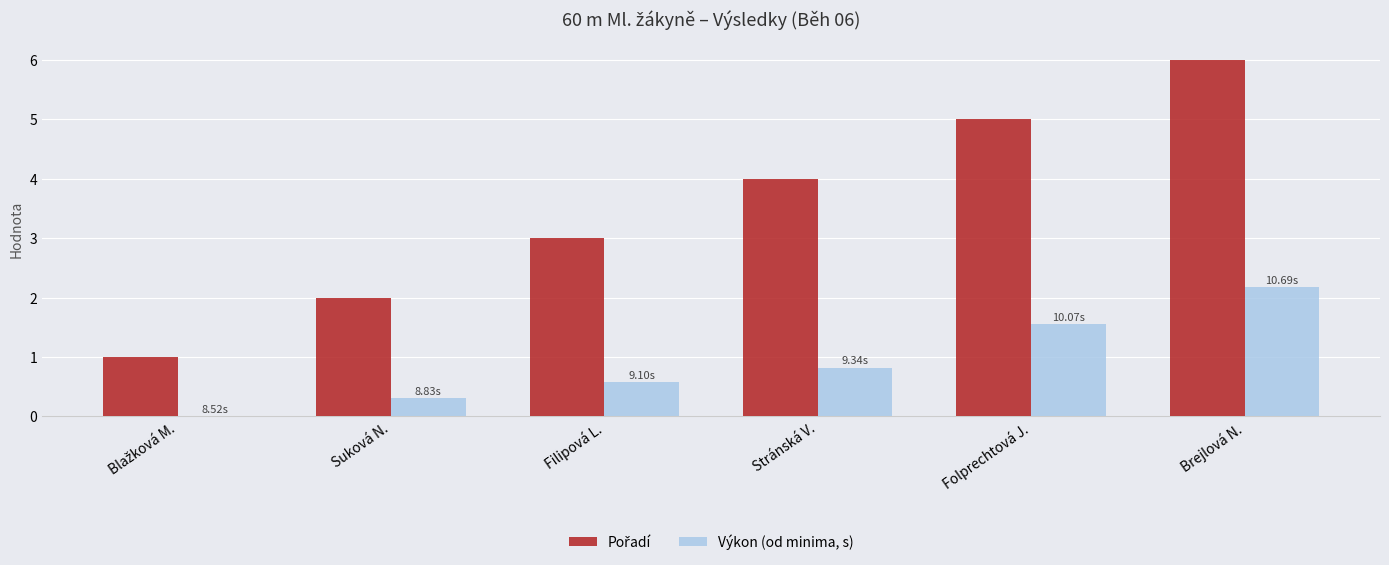

What is the average value of the Výkon (od minima, s) series?

0.9